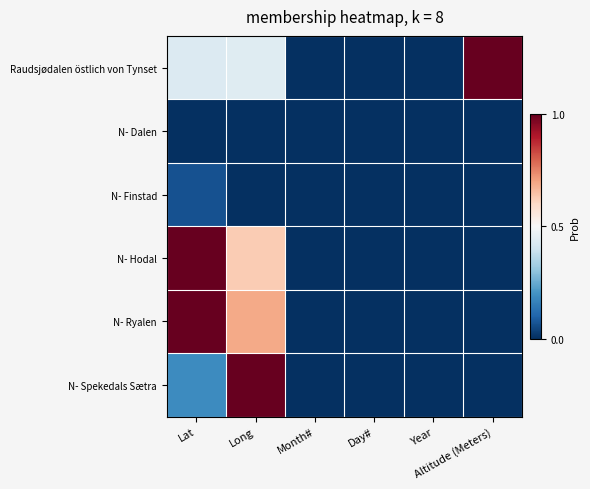

Which label corresponds to the smallest value in the chart?

Month#